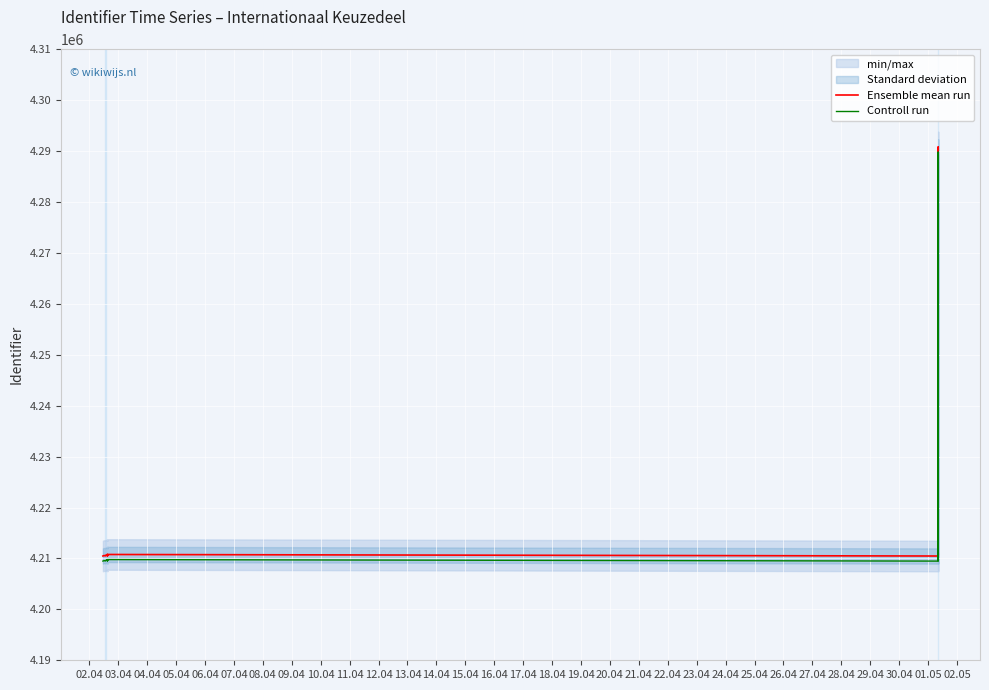

Which series has the largest total across all categories?

Ensemble mean run